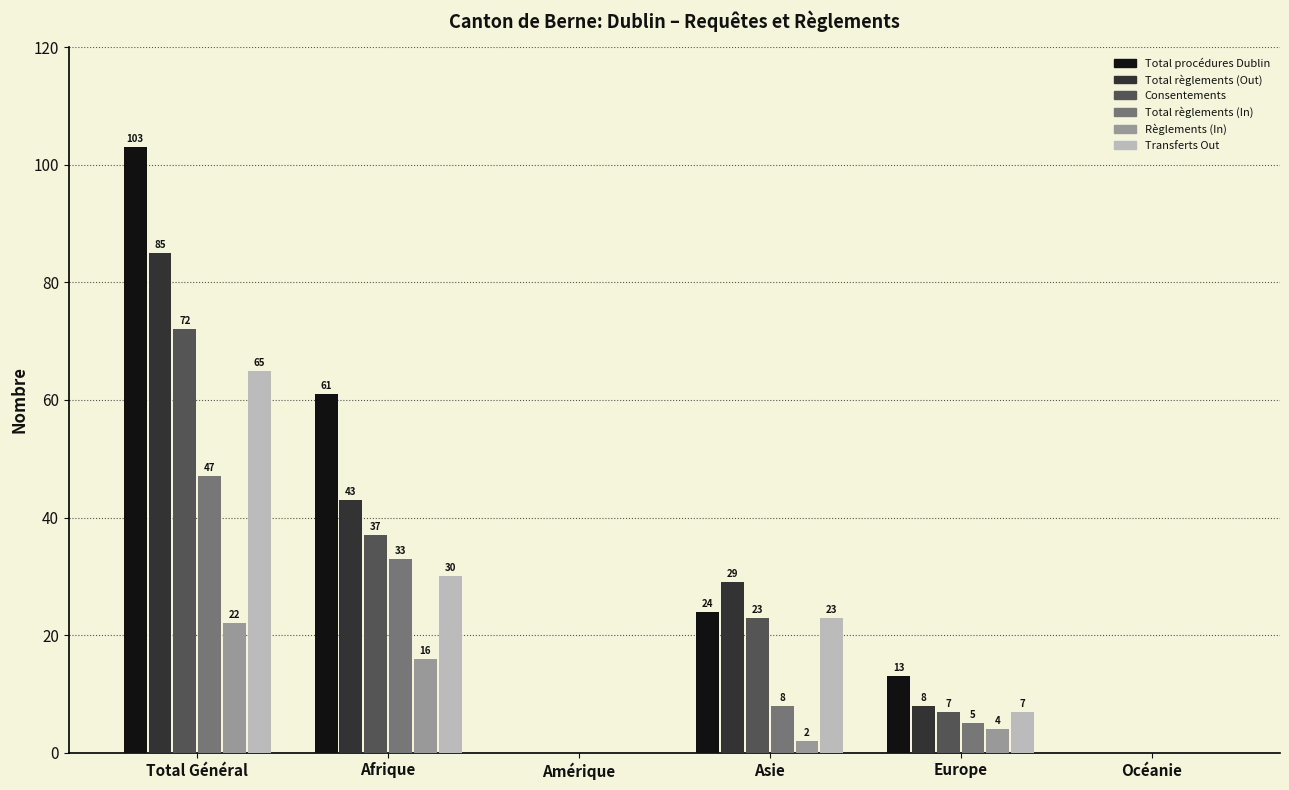

Does the chart contain stacked bars?

No